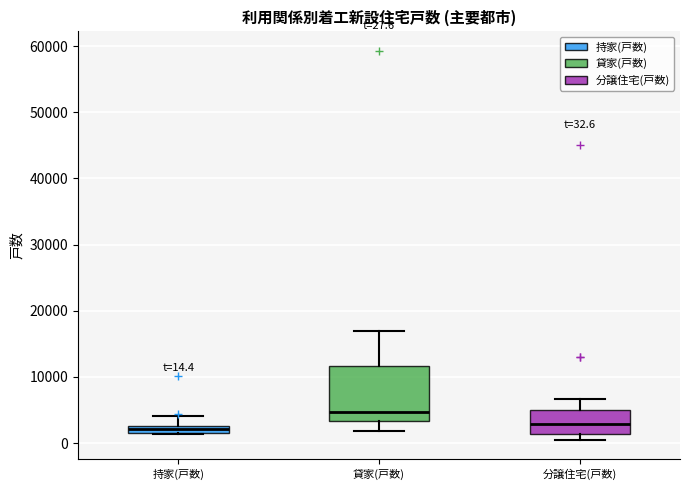

Which box's median line is the highest?

貸家(戸数)